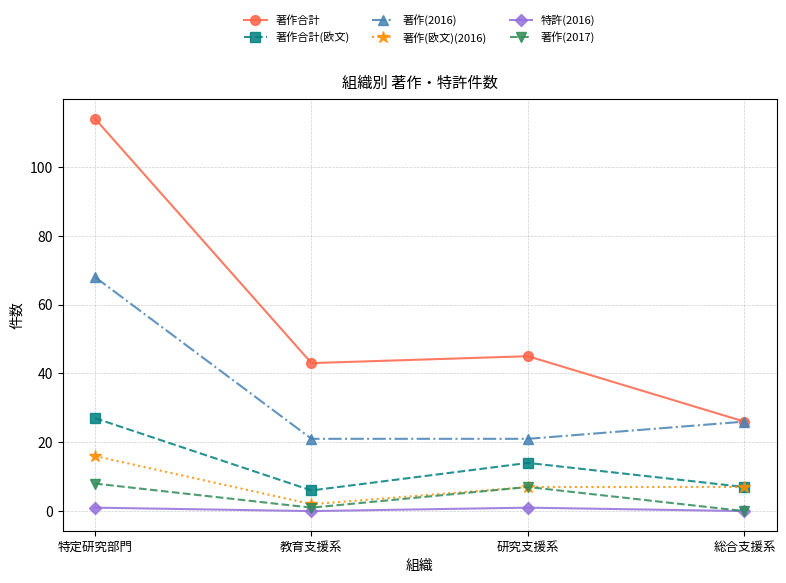

Count the 著作(2017) values in the range 1 to 8.

3